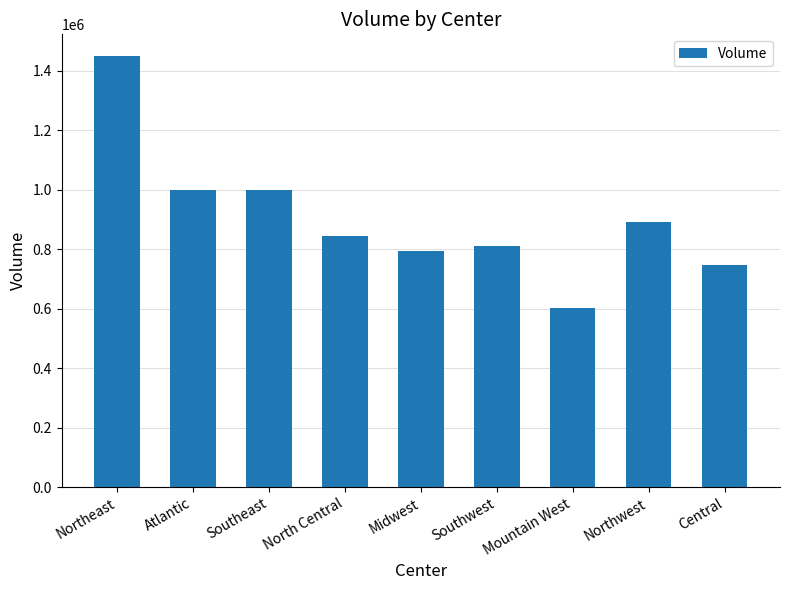

What is the ratio of the value at Central to the value at Southwest?

0.9